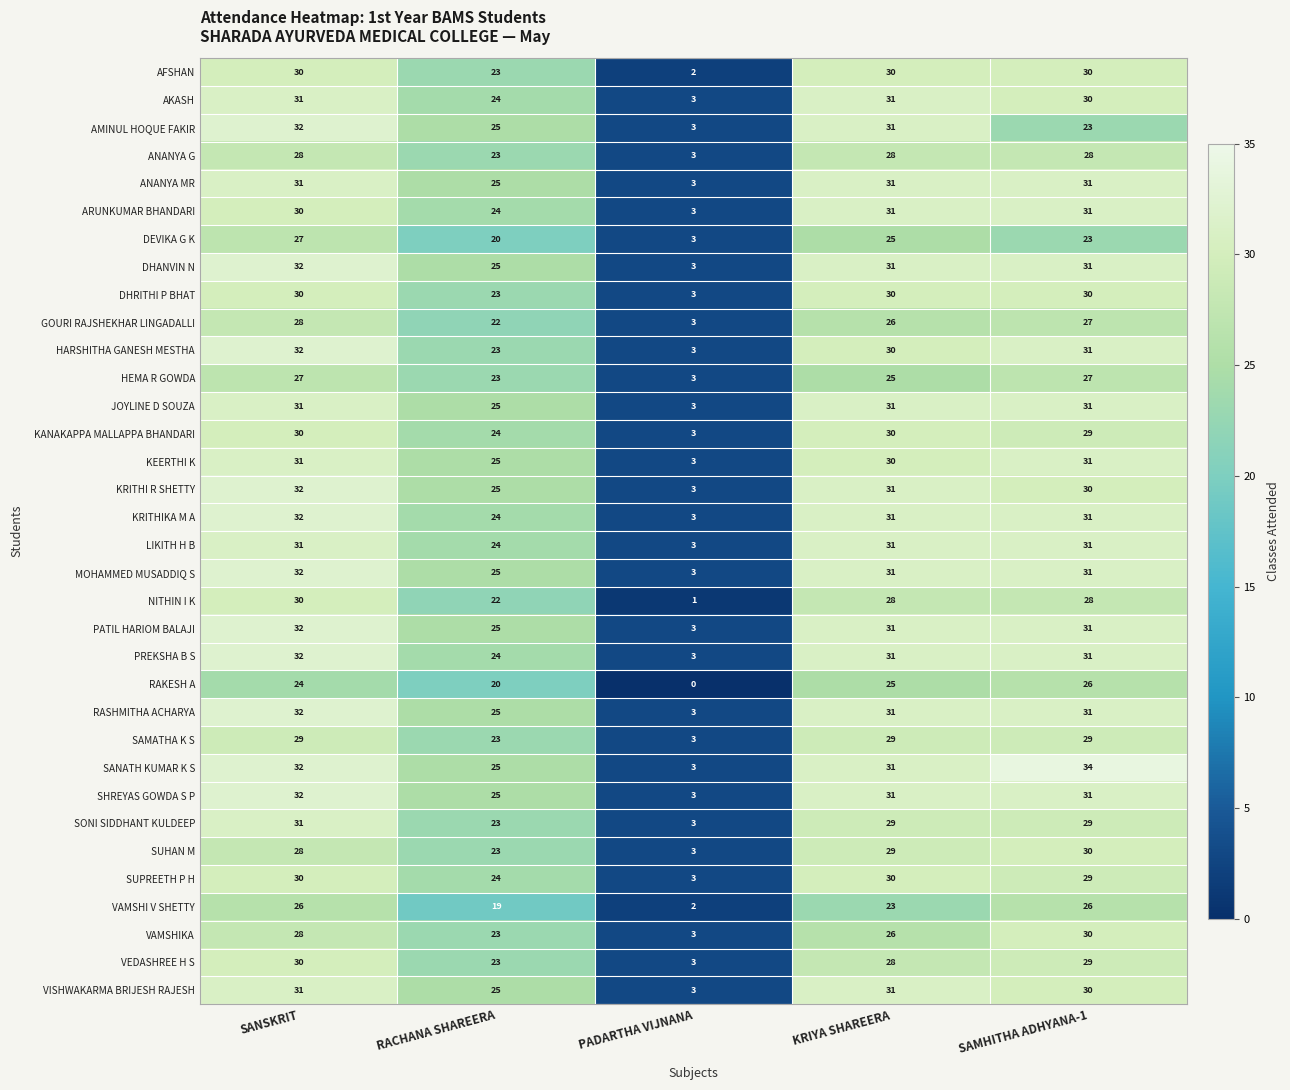

What is the difference between the highest and lowest values at SANSKRIT?

8